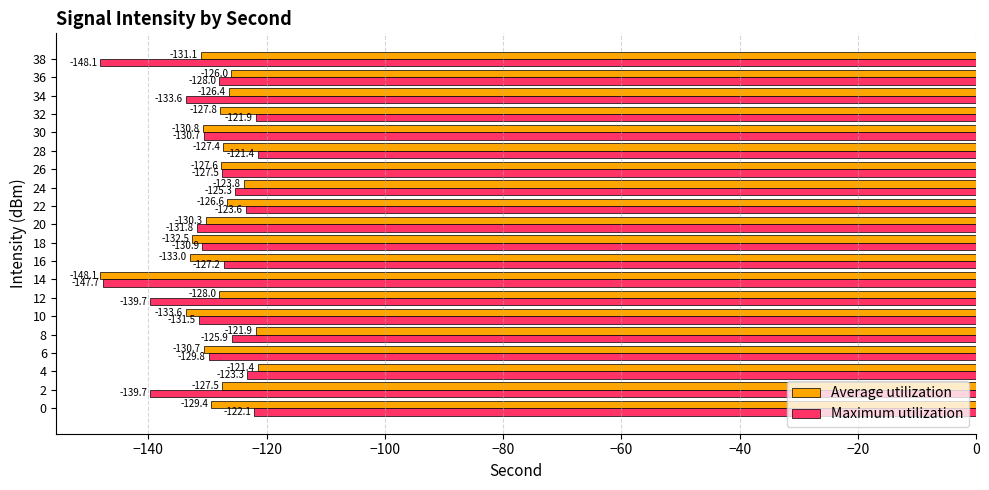

Rank the series by their average value, from highest to lowest.

Average utilization, Maximum utilization